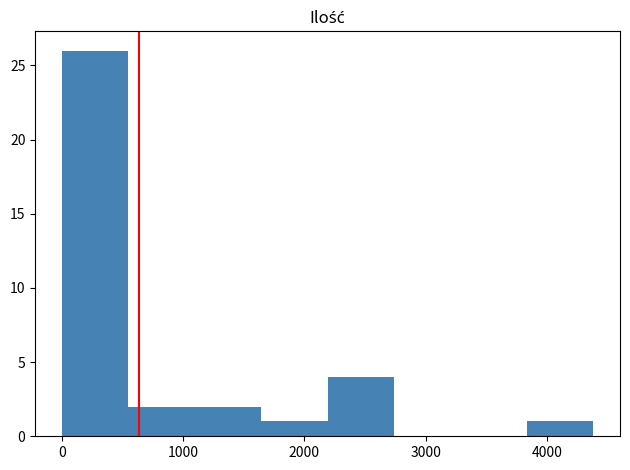

How tall is the bar that spans 1100 to 1600 on the x-axis? Neither the bar edges nor the heights are printed on the chart, so give them approximately, as read against the axes.

2